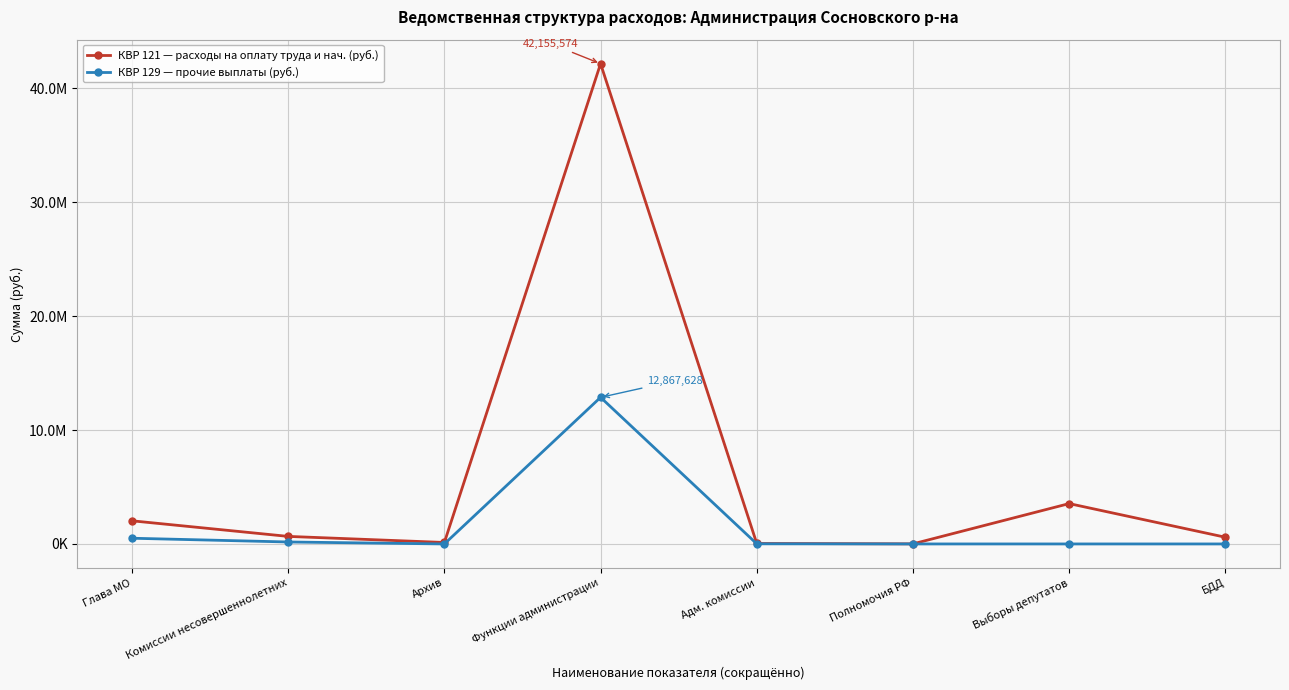

What are all the series names shown in the legend?

КВР 121 — расходы на оплату труда и нач. (руб.), КВР 129 — прочие выплаты (руб.)